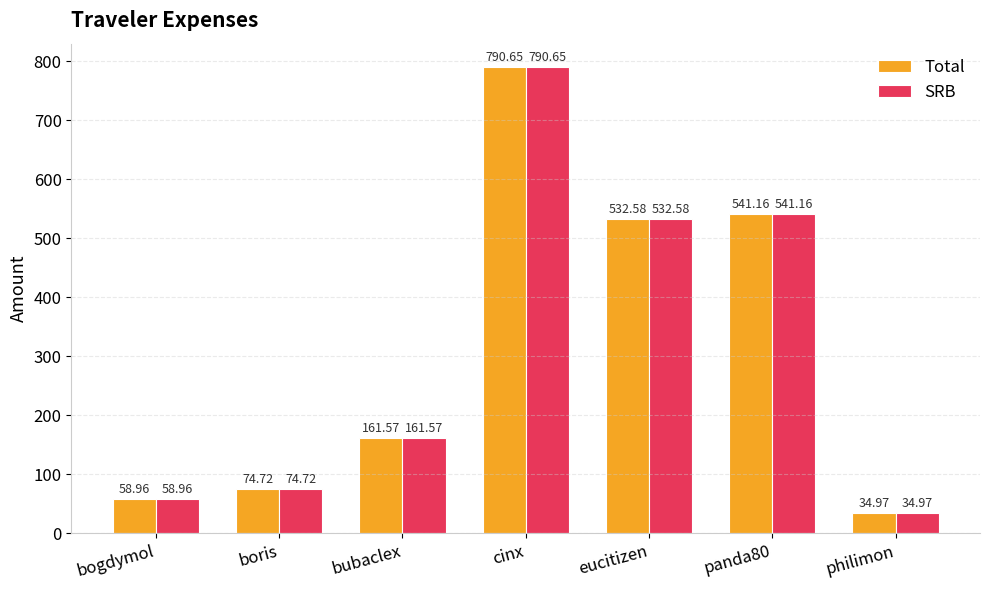

At which category is the sum across all series the highest?

cinx